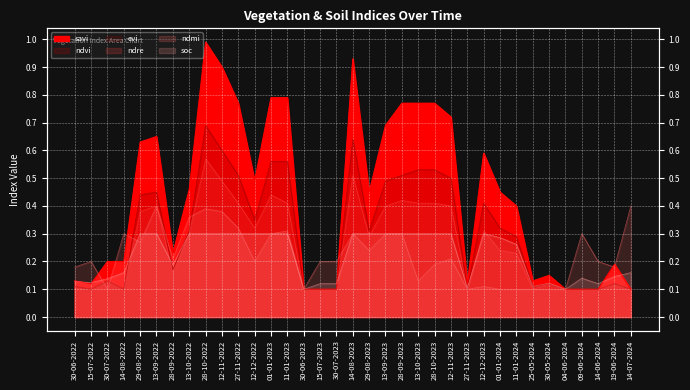

Which series changed the most between 14-08-2023 and 12-11-2023?

savi